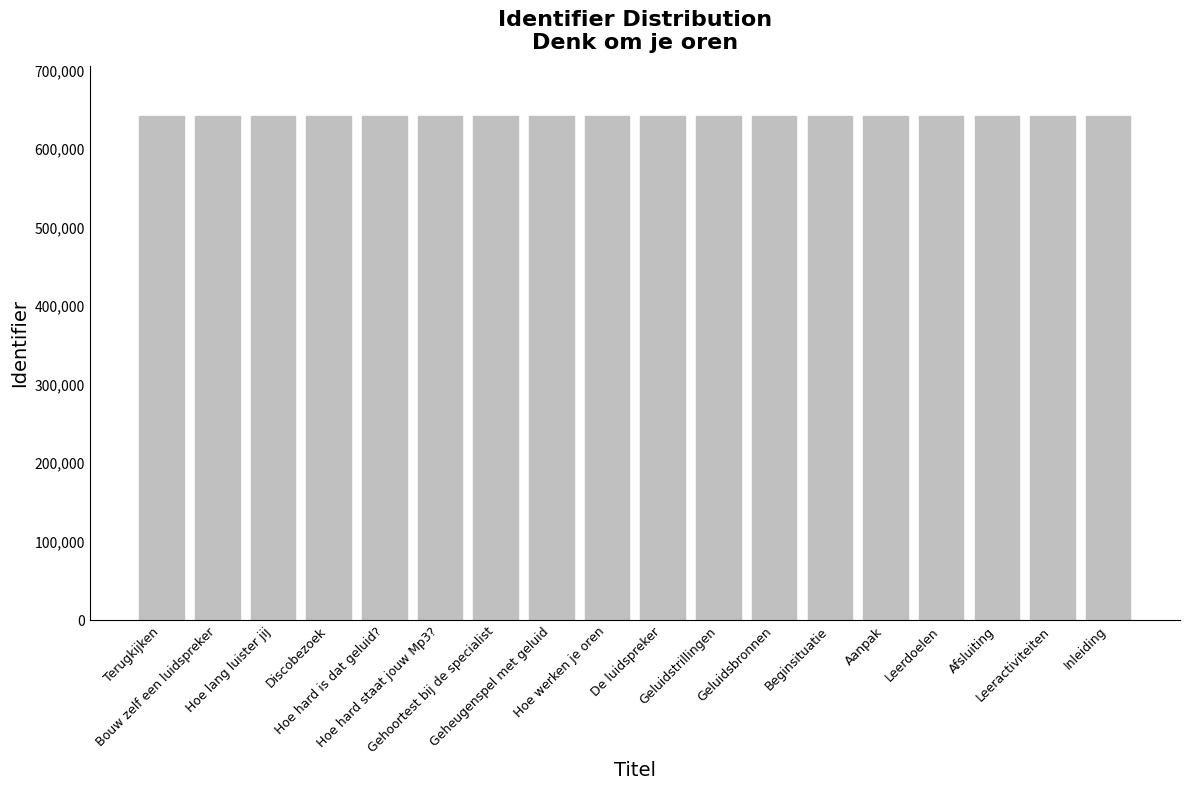

Are the bars grouped side by side (vs. stacked)?

No